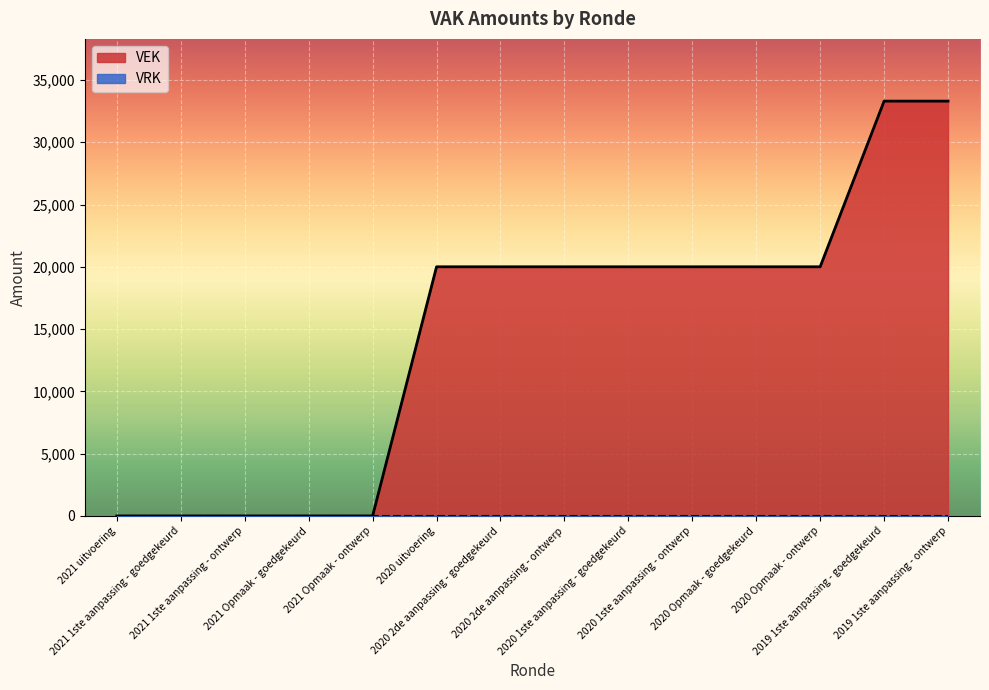

Rank the categories by value from highest to lowest.

2019 1ste aanpassing - goedgekeurd, 2019 1ste aanpassing - ontwerp, 2020 uitvoering, 2020 2de aanpassing - goedgekeurd, 2020 2de aanpassing - ontwerp, 2020 1ste aanpassing - goedgekeurd, 2020 1ste aanpassing - ontwerp, 2020 Opmaak - goedgekeurd, 2020 Opmaak - ontwerp, 2021 uitvoering, 2021 1ste aanpassing - goedgekeurd, 2021 1ste aanpassing - ontwerp, 2021 Opmaak - goedgekeurd, 2021 Opmaak - ontwerp